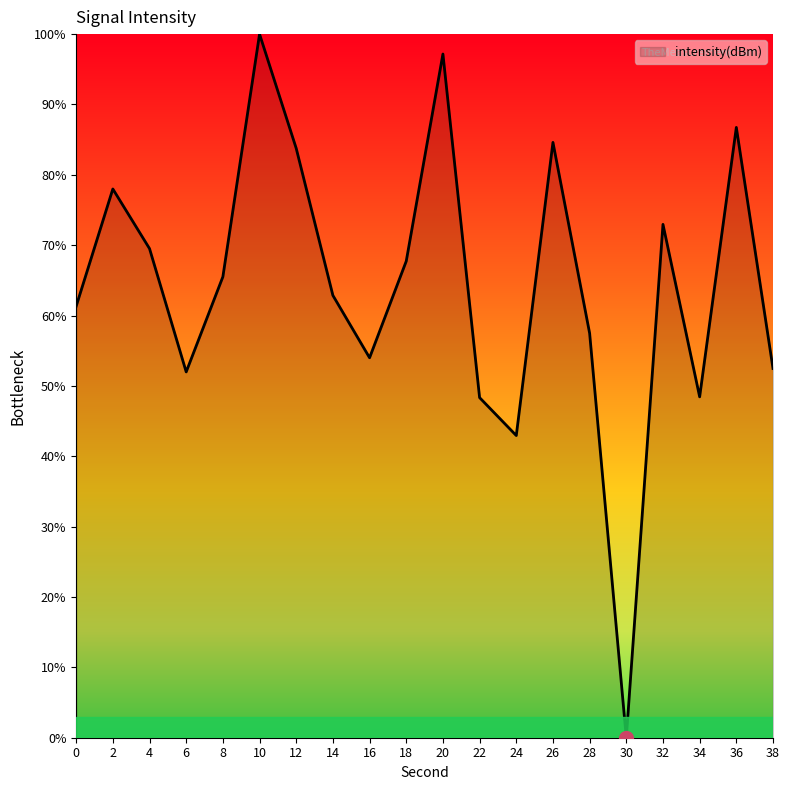

At which category does the chart reach its minimum across all series?

30